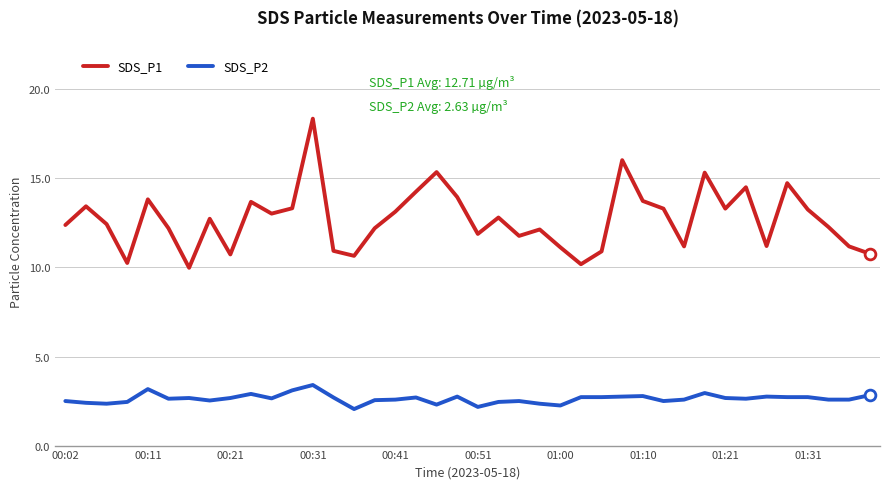

Which series has the largest total across all categories?

SDS_P1